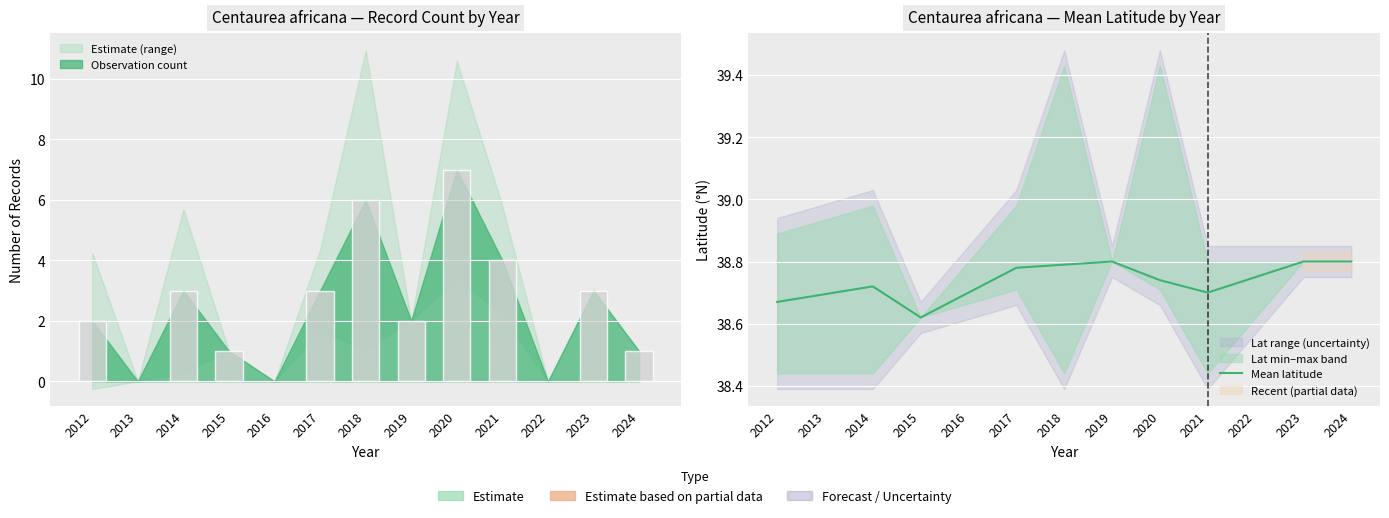

Reading left to right, transcribe all the data shown in this chart.

38.7	38.7	38.6	38.8	38.8	38.8	38.7	38.7	38.8	38.8